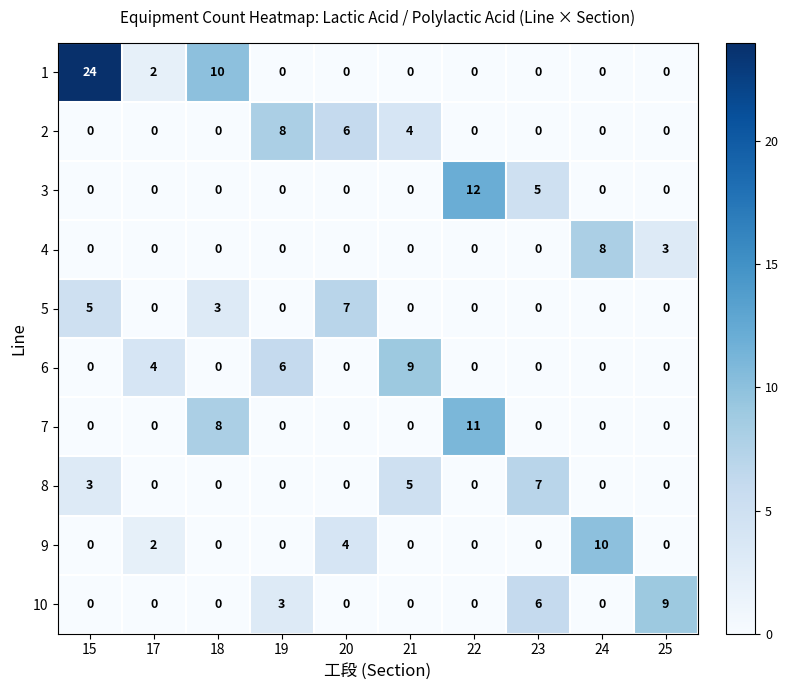

The 5 series shows 3 at 18. True or false?

True